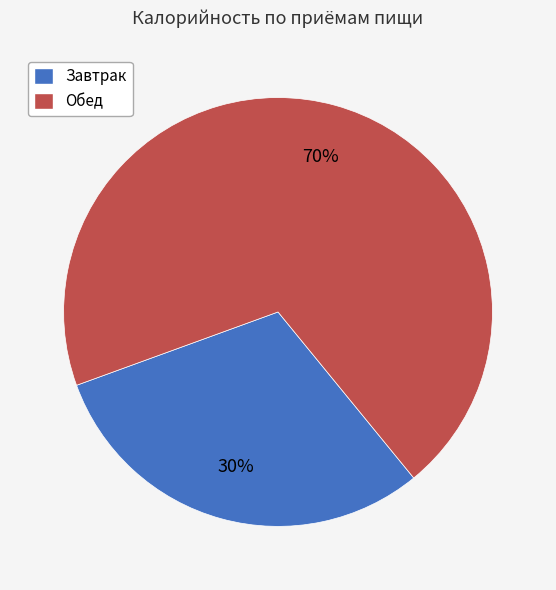

To the nearest percent, what is the average slice percentage?

50%